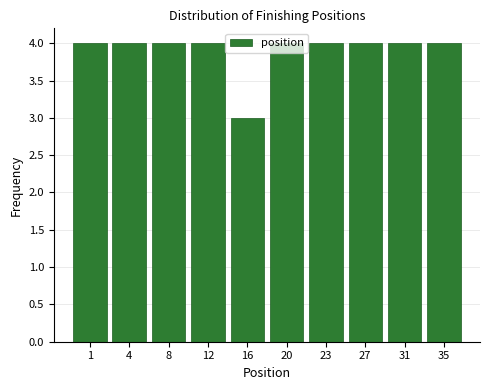

What is the average value?

4